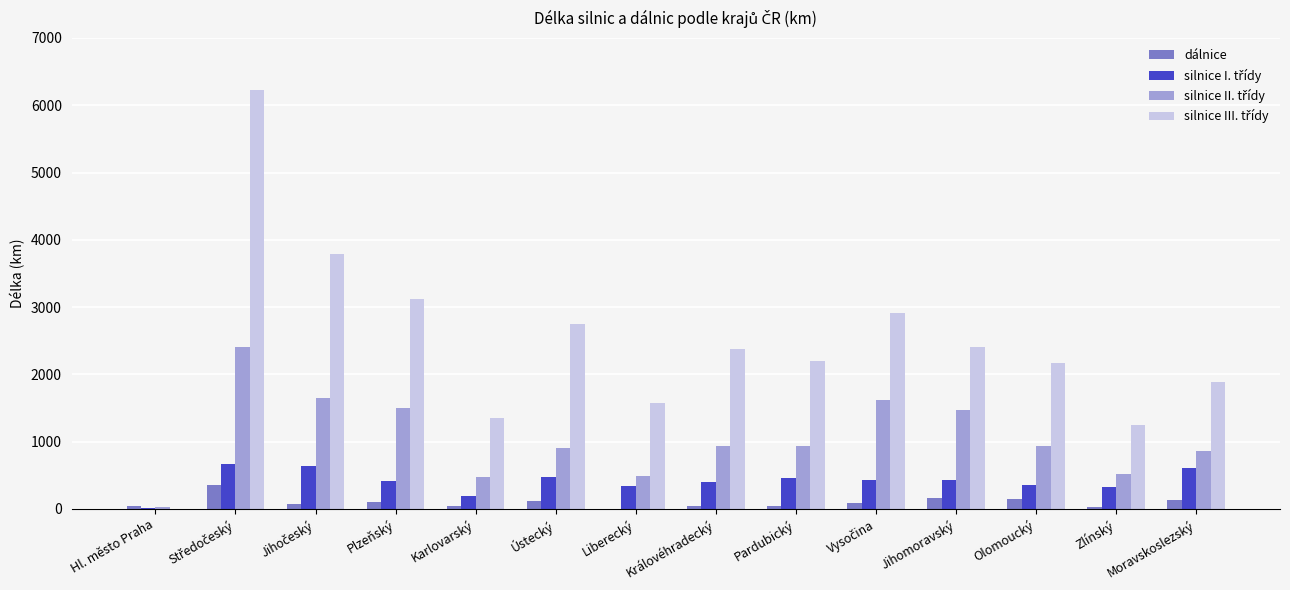

What is the total value across all series at Jihomoravský?

4449.5